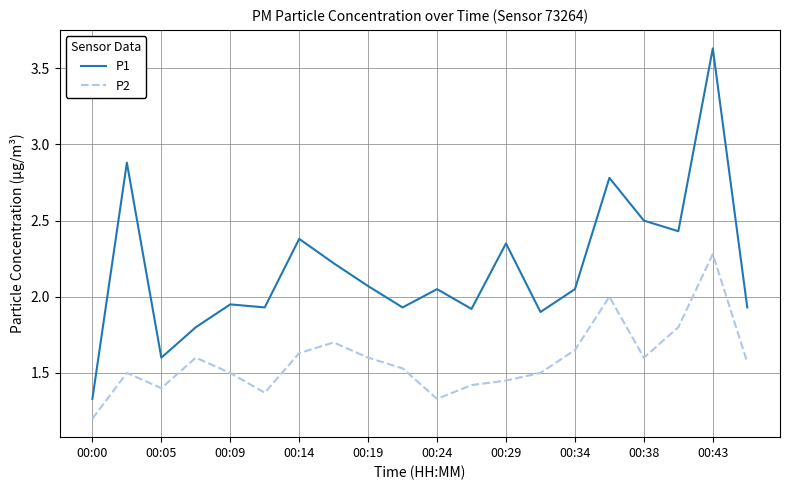

What is the smallest value displayed?

1.2